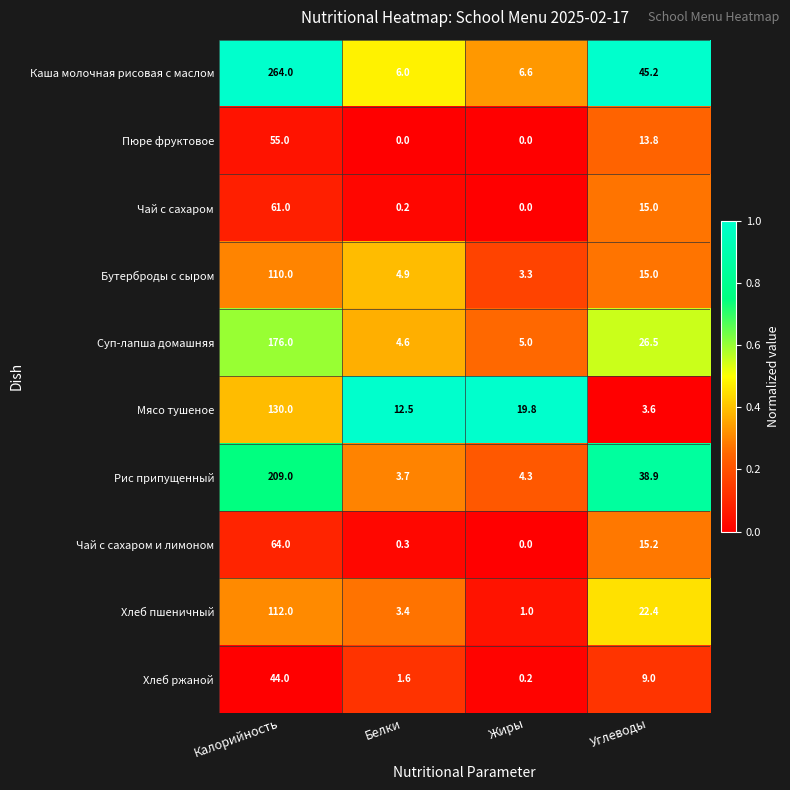

The Чай с сахаром и лимоном series shows 15.2 at Углеводы. True or false?

True